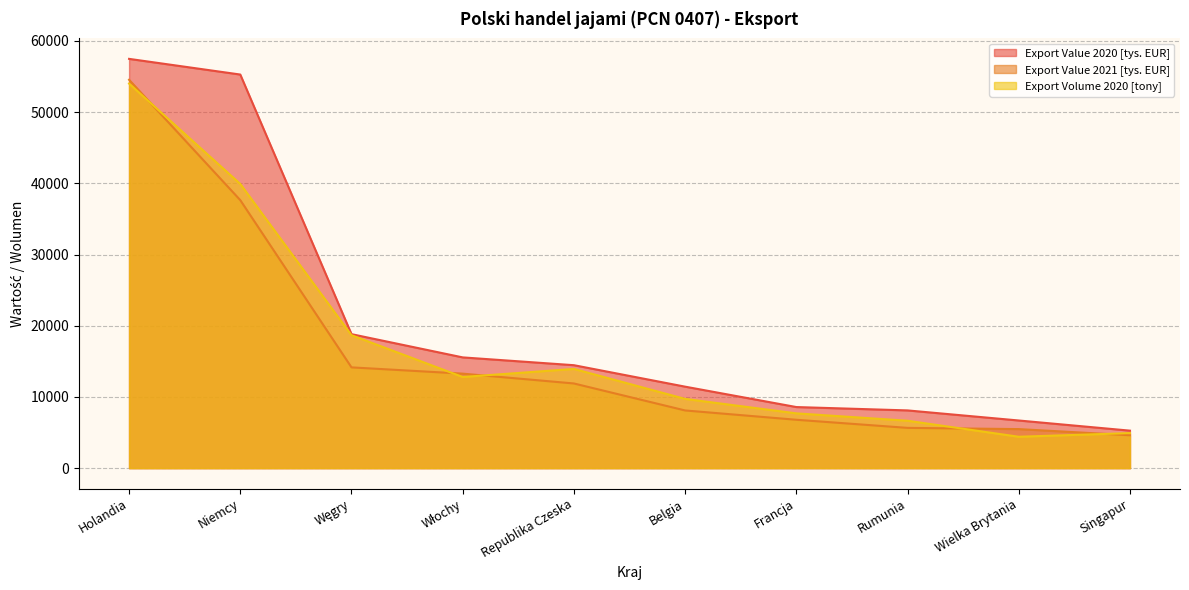

What is the total value across all series at Holandia?

166035.2